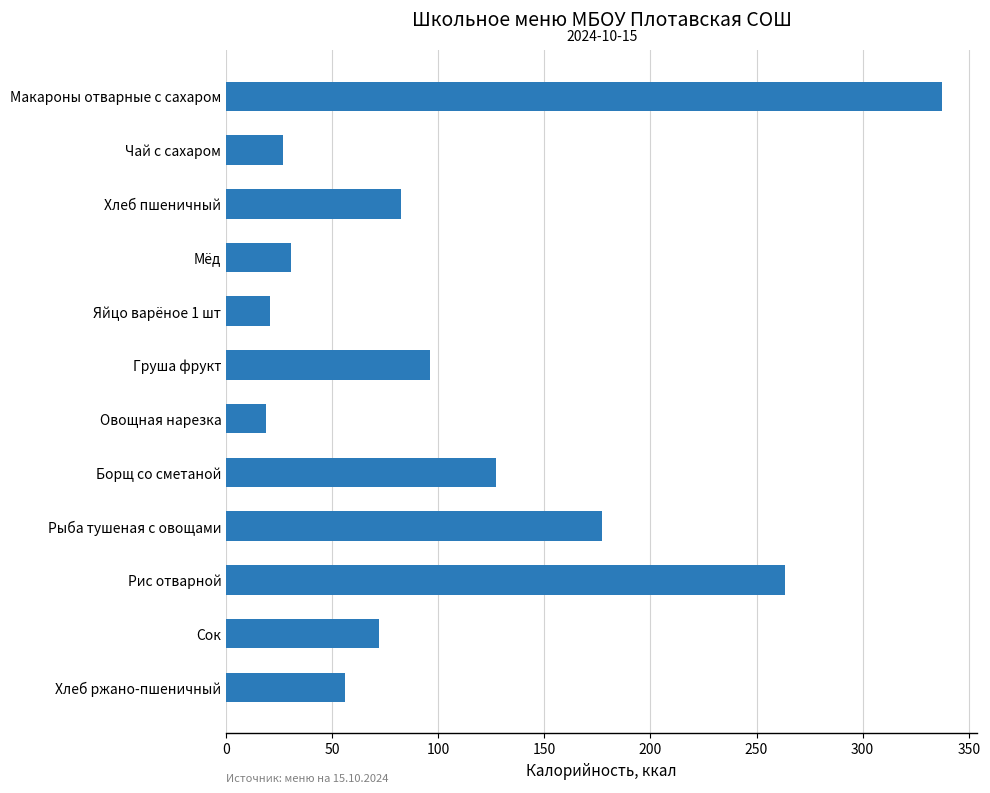

What is the difference between the values at Хлеб ржано-пшеничный and Сок?

15.9